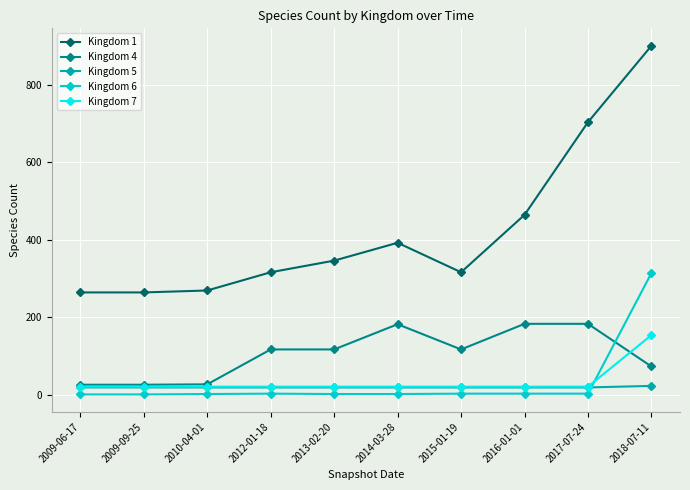

Which series has the widest spread of values?

Kingdom 1